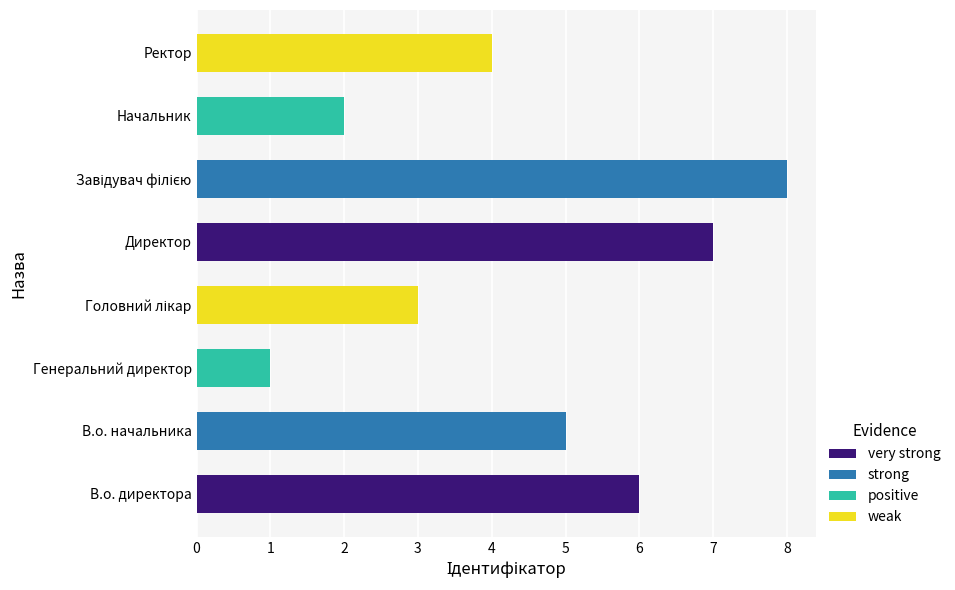

What is the ratio of the value at Ректор to the value at В.о. начальника?

0.8